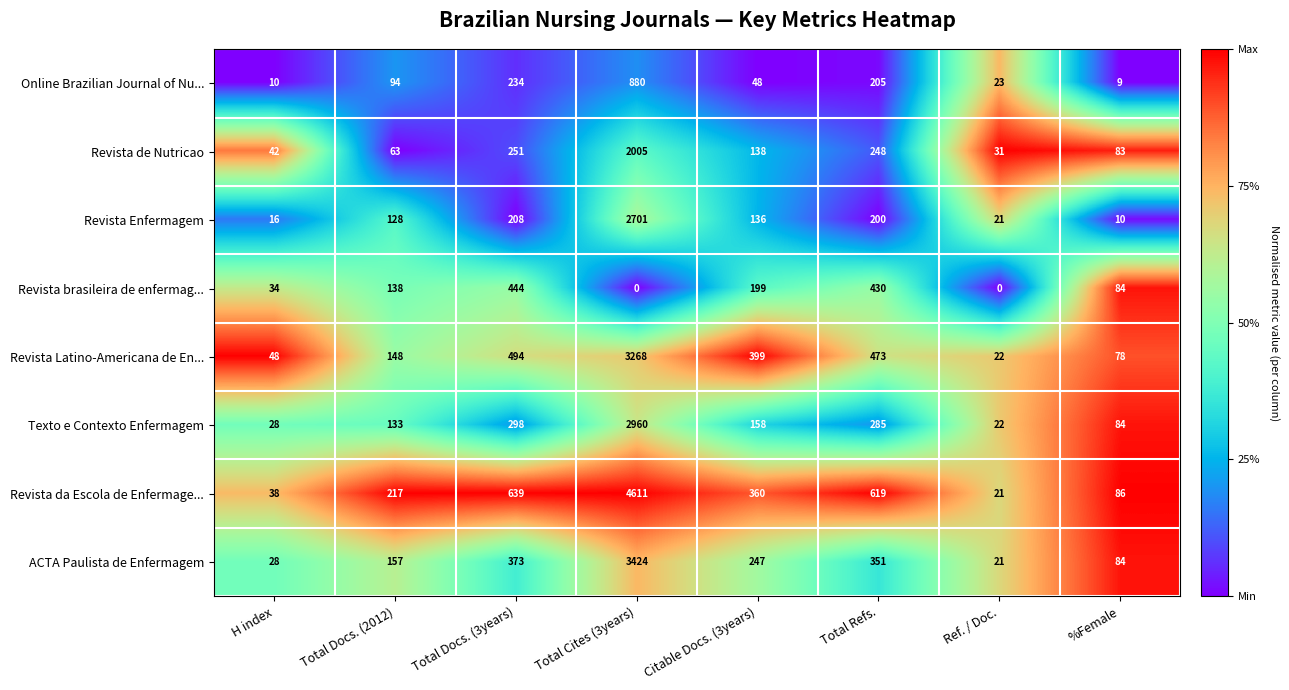

What is the average value of the Online Brazilian Journal of Nu... series?

188